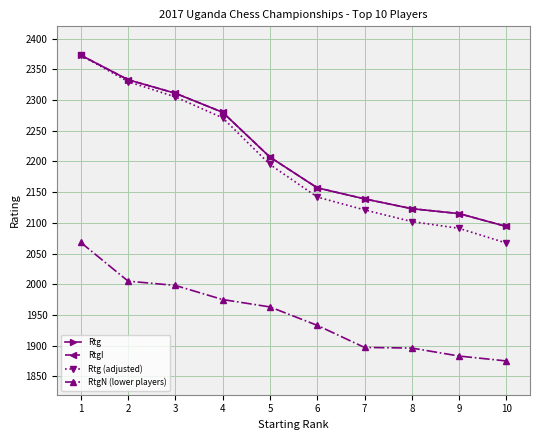

Which series has the largest total across all categories?

Rtg